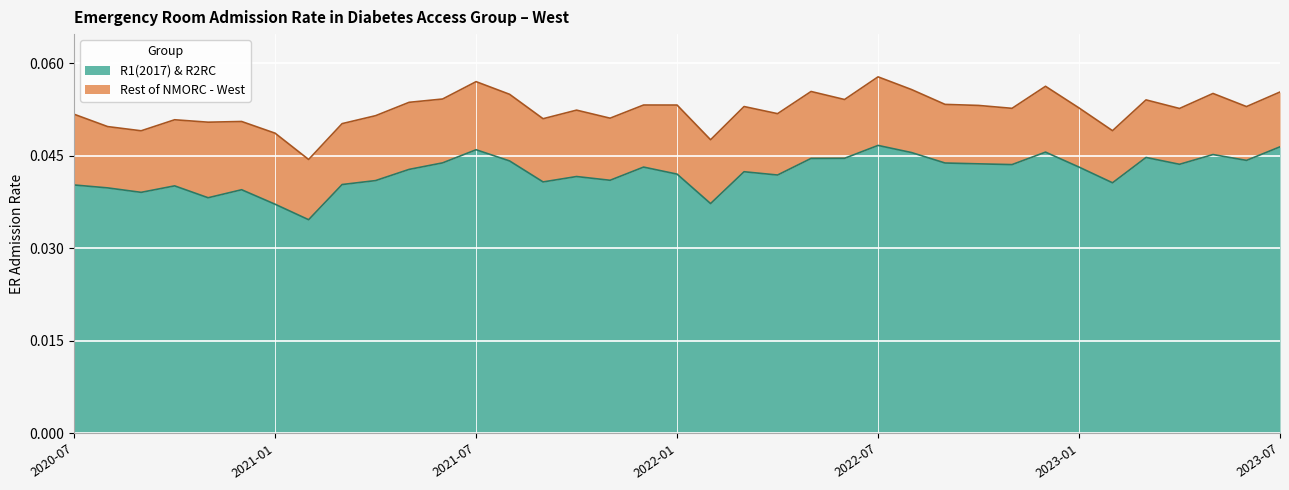

Rank the categories by Rest of NMORC - West value from lowest to highest.

2021-02, 2022-02, 2021-01, 2020-09, 2023-02, 2020-08, 2021-03, 2020-11, 2020-12, 2020-10, 2021-09, 2021-11, 2021-04, 2020-07, 2022-04, 2021-10, 2023-04, 2022-11, 2023-01, 2023-06, 2022-03, 2022-10, 2022-01, 2021-12, 2022-09, 2021-05, 2023-03, 2022-06, 2021-06, 2021-08, 2023-05, 2023-07, 2022-05, 2022-08, 2022-12, 2021-07, 2022-07